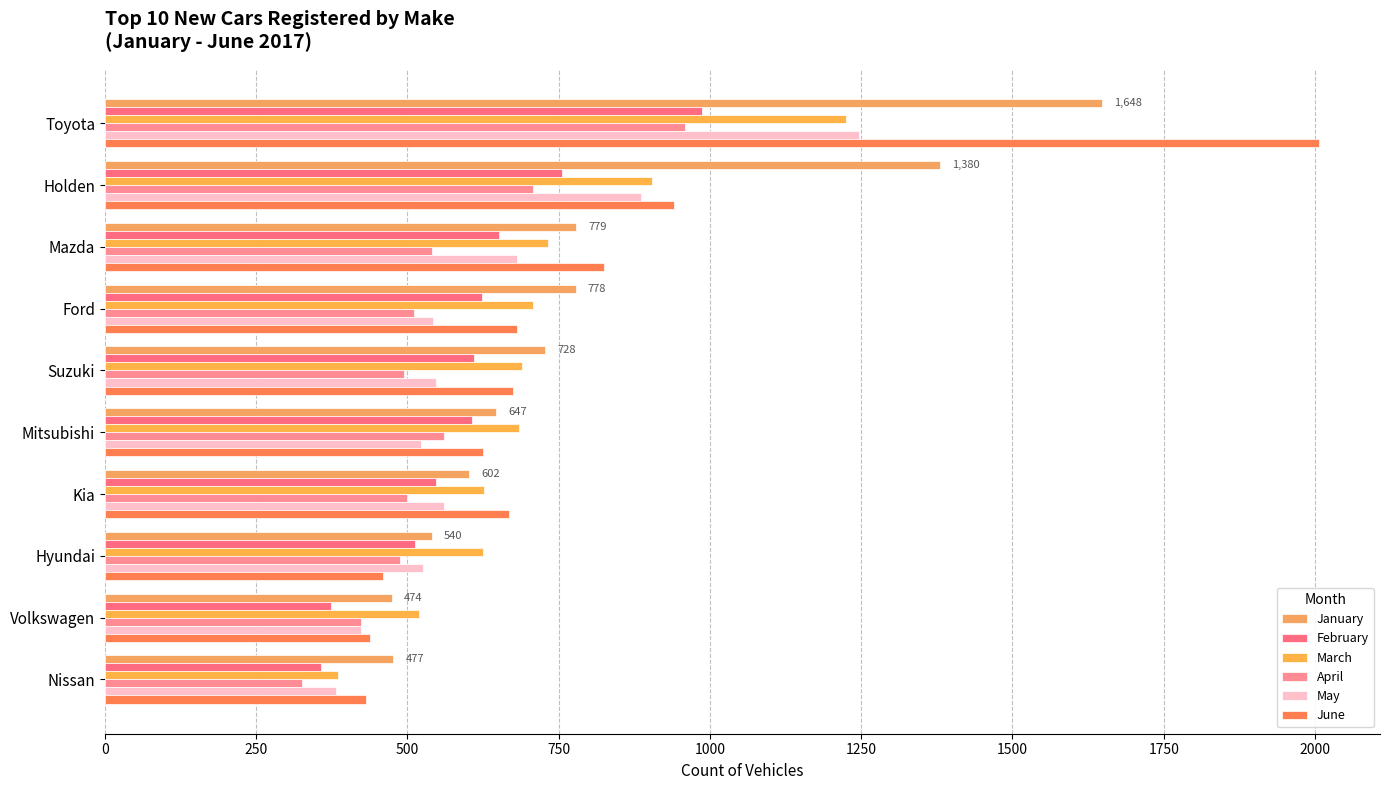

How many values in the January series are below 728?

5